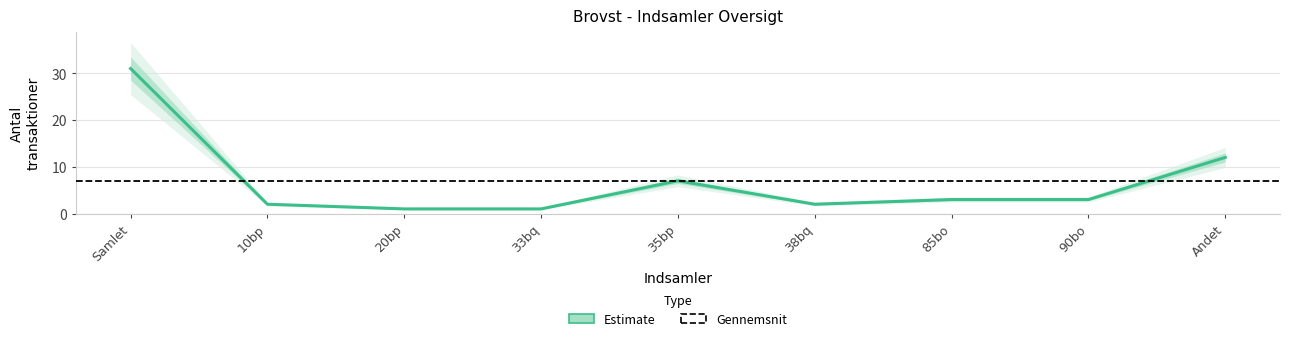

Reading right to left, transcribe all the data shown in this chart.

12	3	3	2	7	1	1	2	31